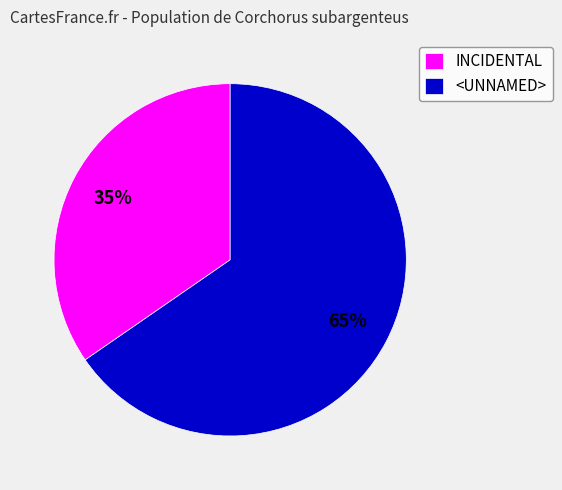

Count the number of slices in the pie.

2